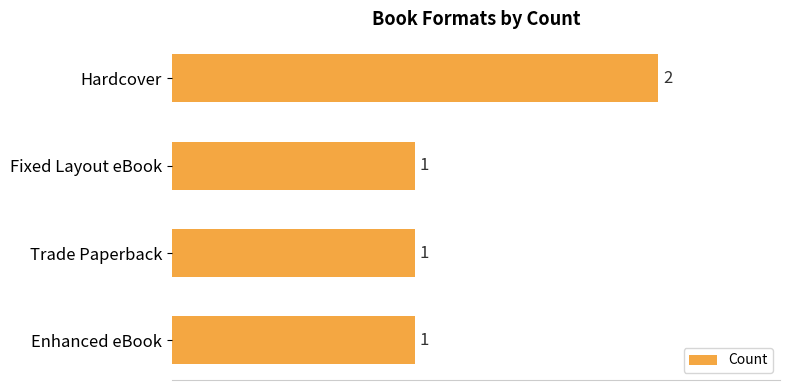

Are the bars horizontal?

Yes